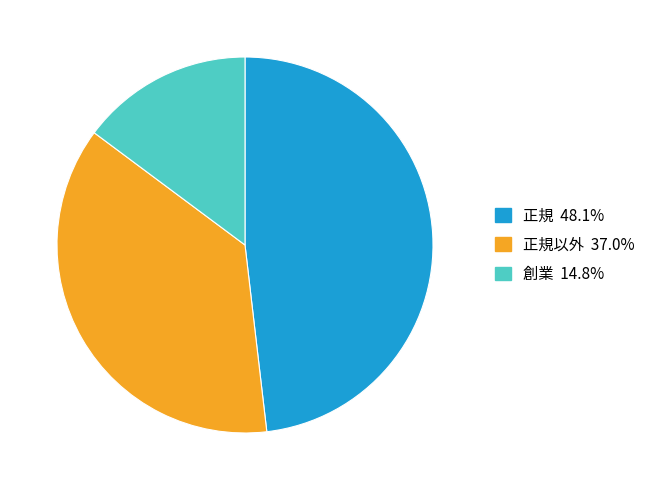

How many segments does this pie chart have?

3